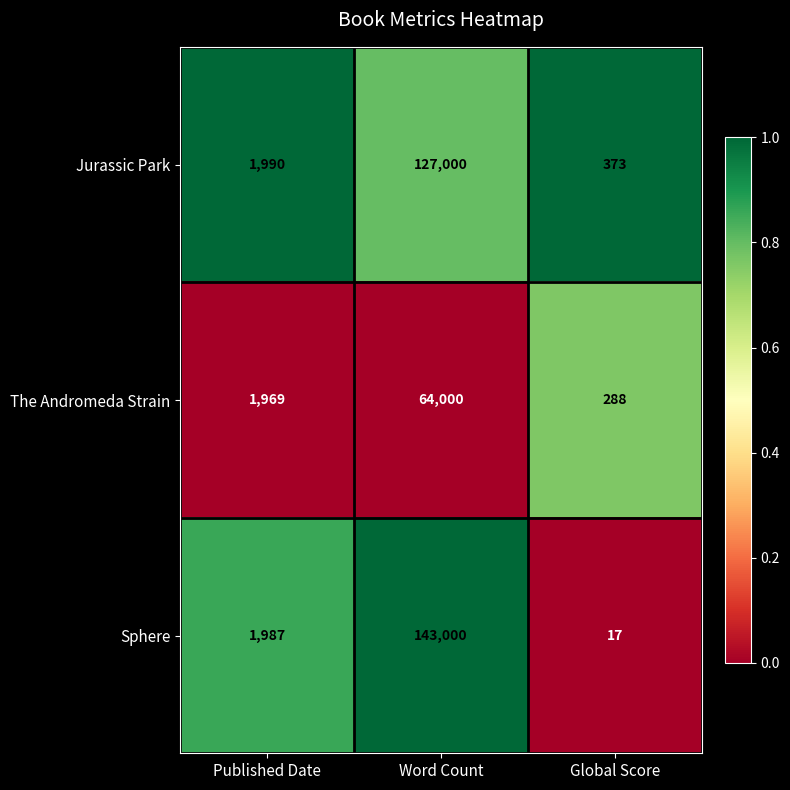

The Jurassic Park series shows 373 at Global Score. True or false?

True